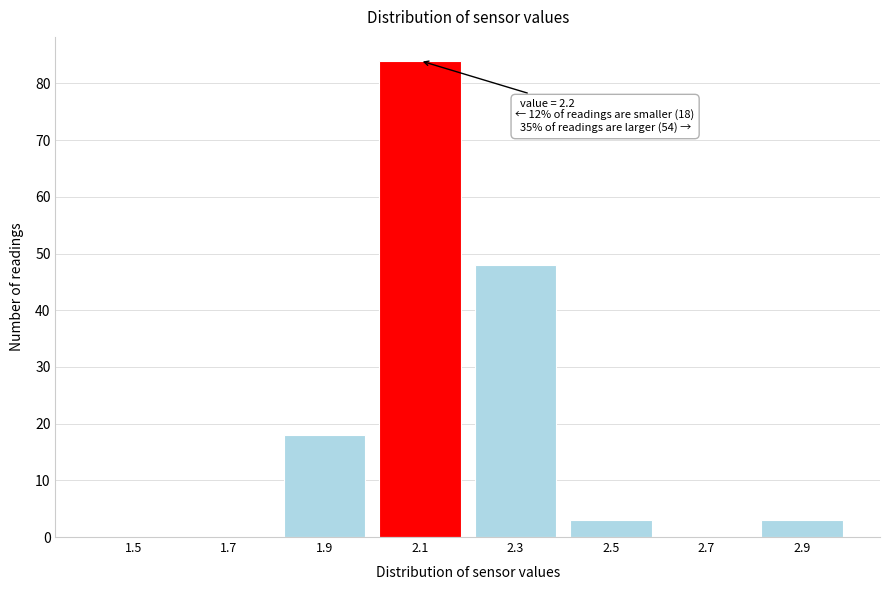

Reading right to left, extract all data points from this chart.

2.9=3	2.7=0	2.5=3	2.3=48	2.1=84	1.9=18	1.7=0	1.5=0